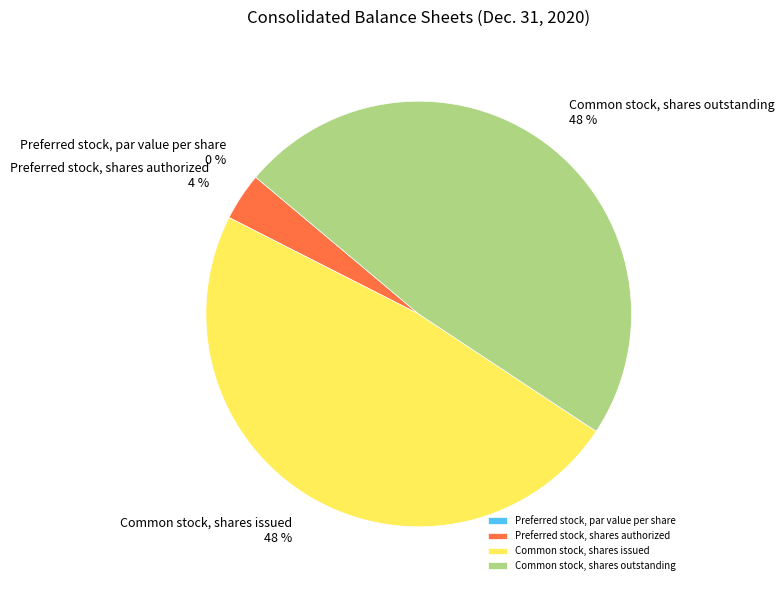

To the nearest percent, what is the difference between the largest and smallest slice percentages?

48%